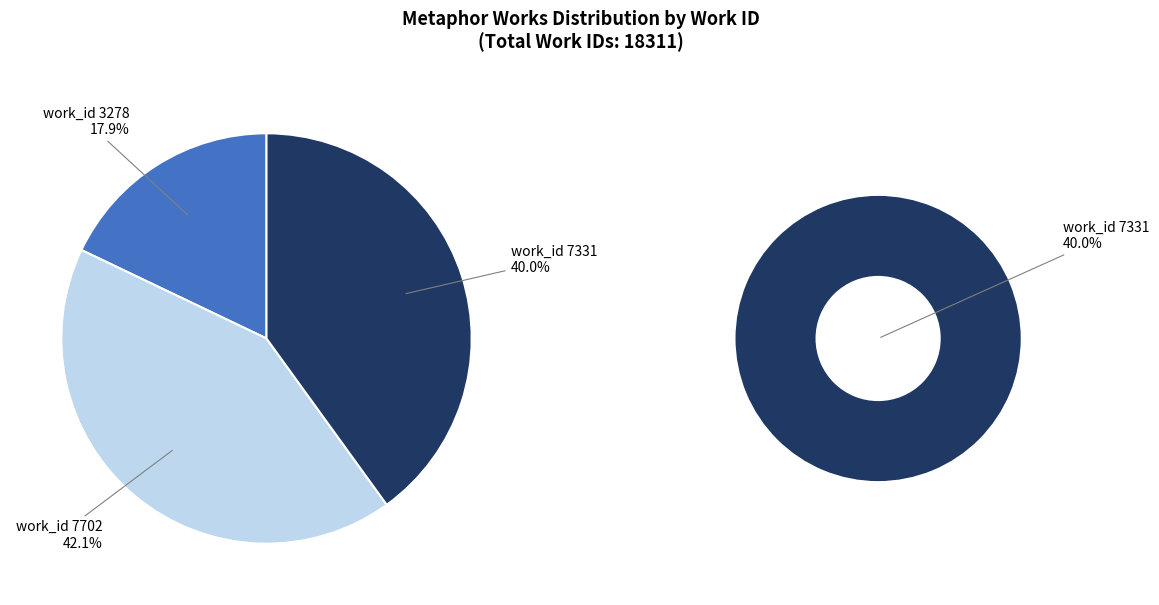

To the nearest percent, what percentage of the pie is work_id 3278?

18%